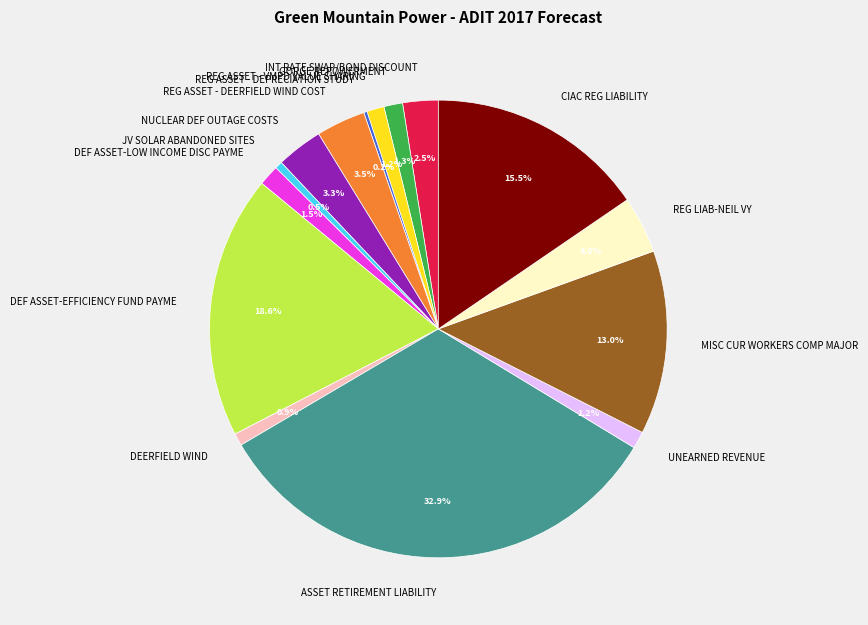

Approximately how many times larger is the value at REG ASSET - VMPD VALUE SHARING compared to INT RATE SWAP/BOND DISCOUNT?

0.5